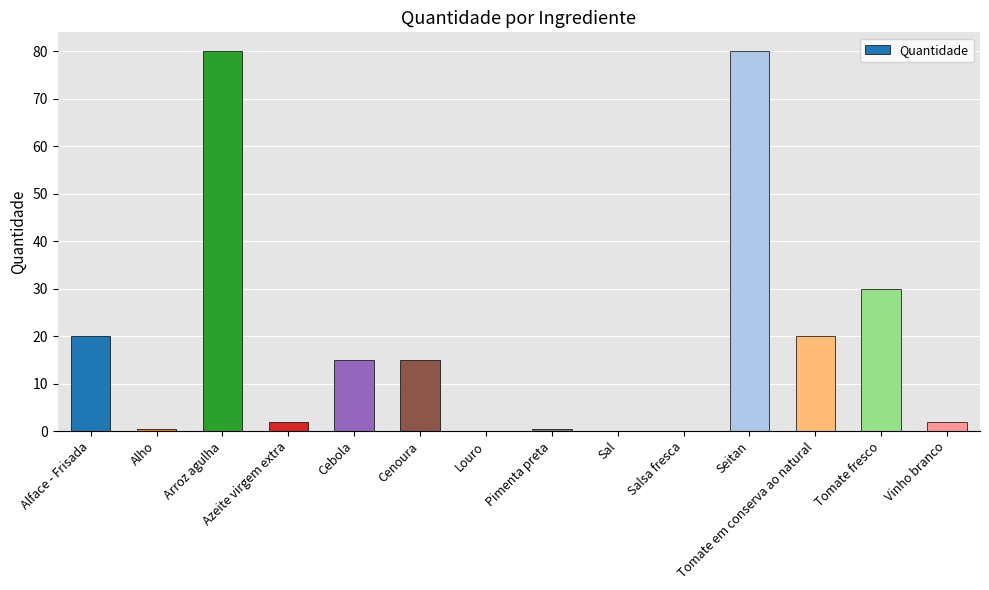

Reading left to right, extract all data points from this chart.

Alface - Frisada=20.0	Alho=0.5	Arroz agulha=80.0	Azeite virgem extra=2.0	Cebola=15.0	Cenoura=15.0	Louro=0.1	Pimenta preta=0.5	Sal=0.1	Salsa fresca=0.1	Seitan=80.0	Tomate em conserva ao natural=20.0	Tomate fresco=30.0	Vinho branco=2.0